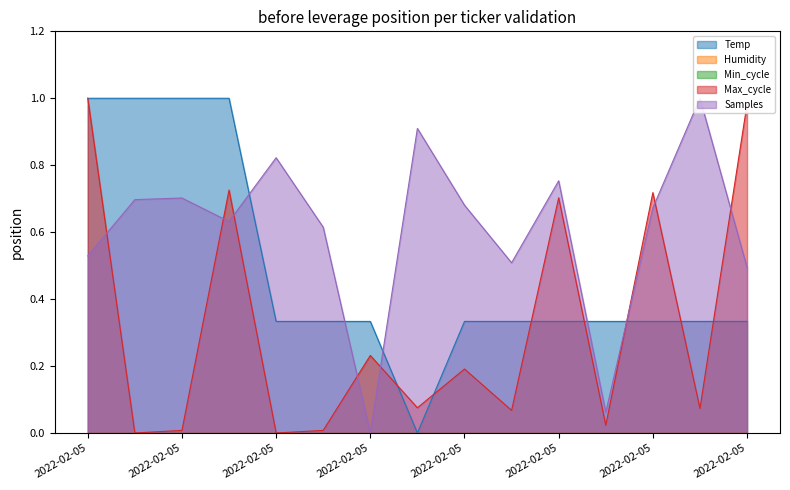

List the series in order of their peak value, lowest first.

Temp, Max_cycle, Samples